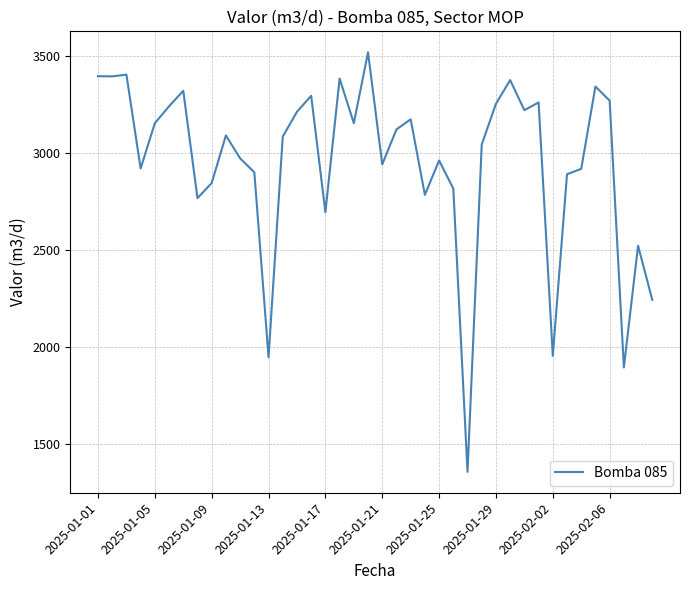

What is the difference between the maximum and minimum values?

2160